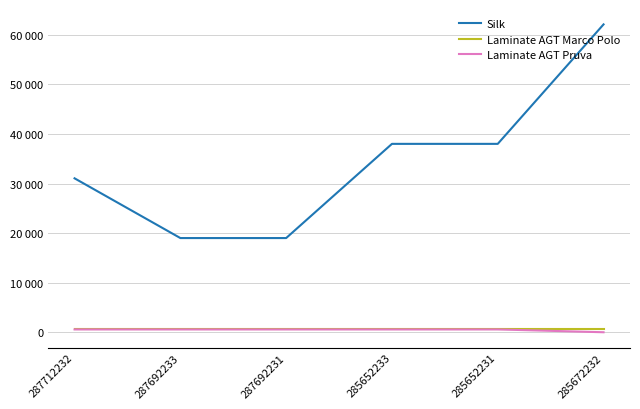

What is the spread (max minus min) of values at 287712232?

30488.2